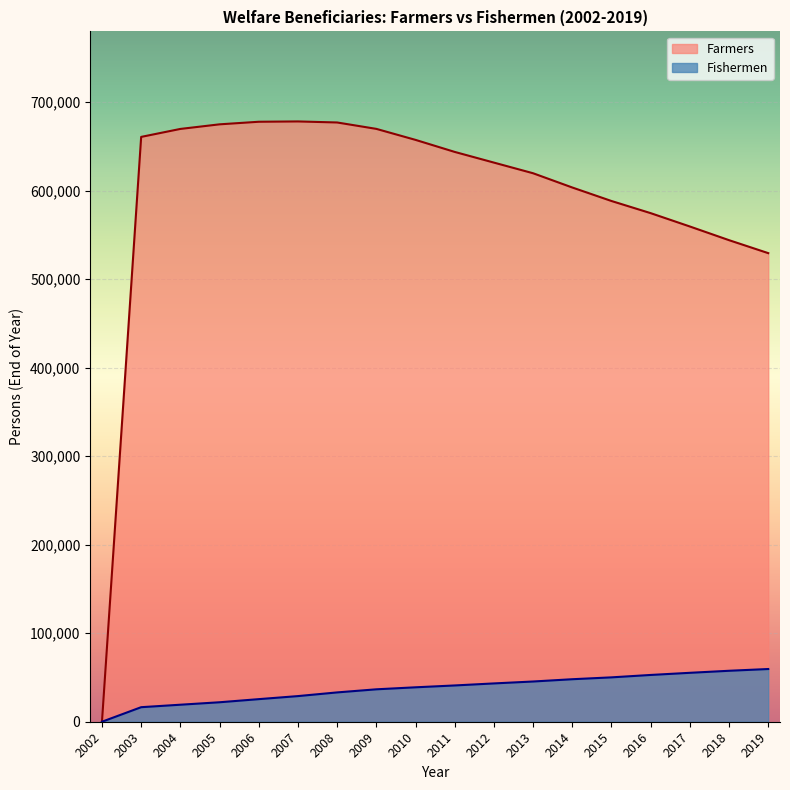

Rank the series by their maximum value, from highest to lowest.

Farmers, Fishermen